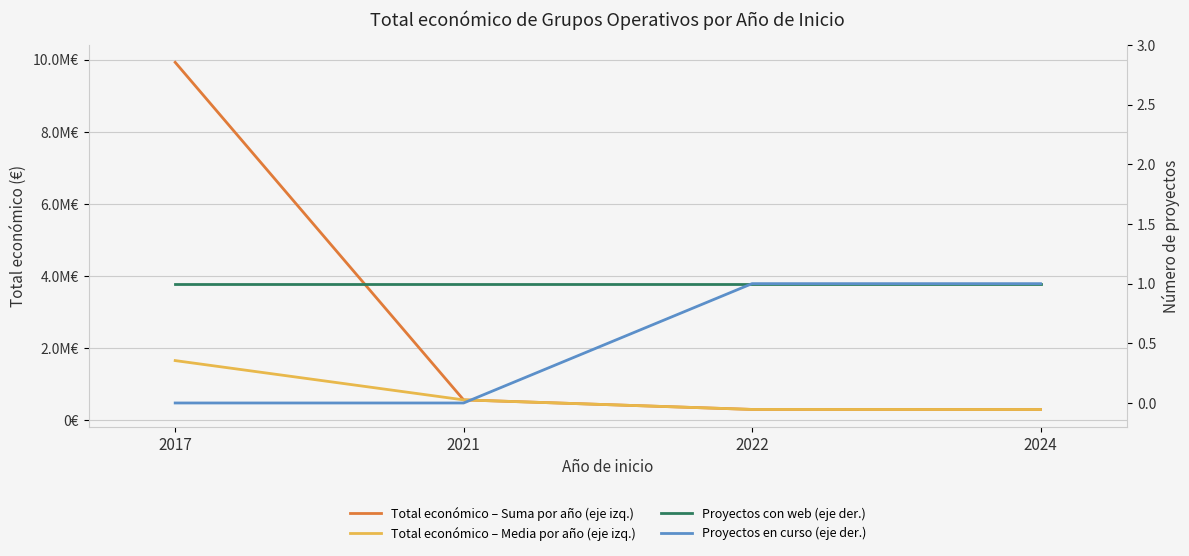

Where is Proyectos con web (eje der.) nearest to the value 1?

2017